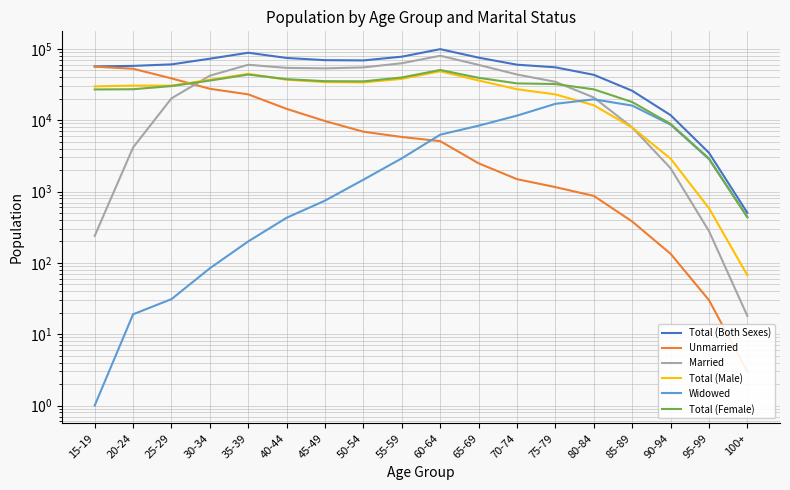

Where is Total (Female) nearest to the value 25506?

15-19